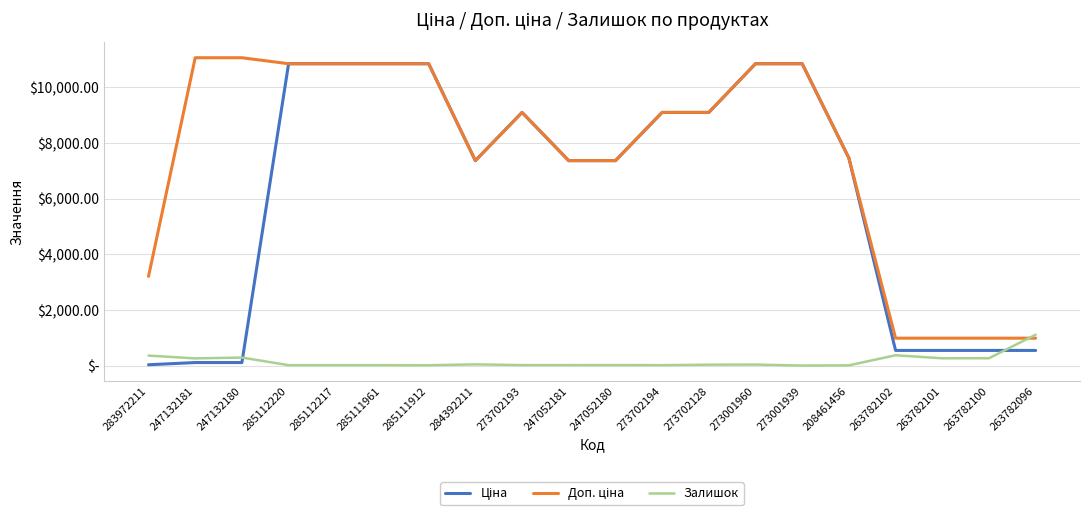

How many data points in Ціна are above 7453?

10